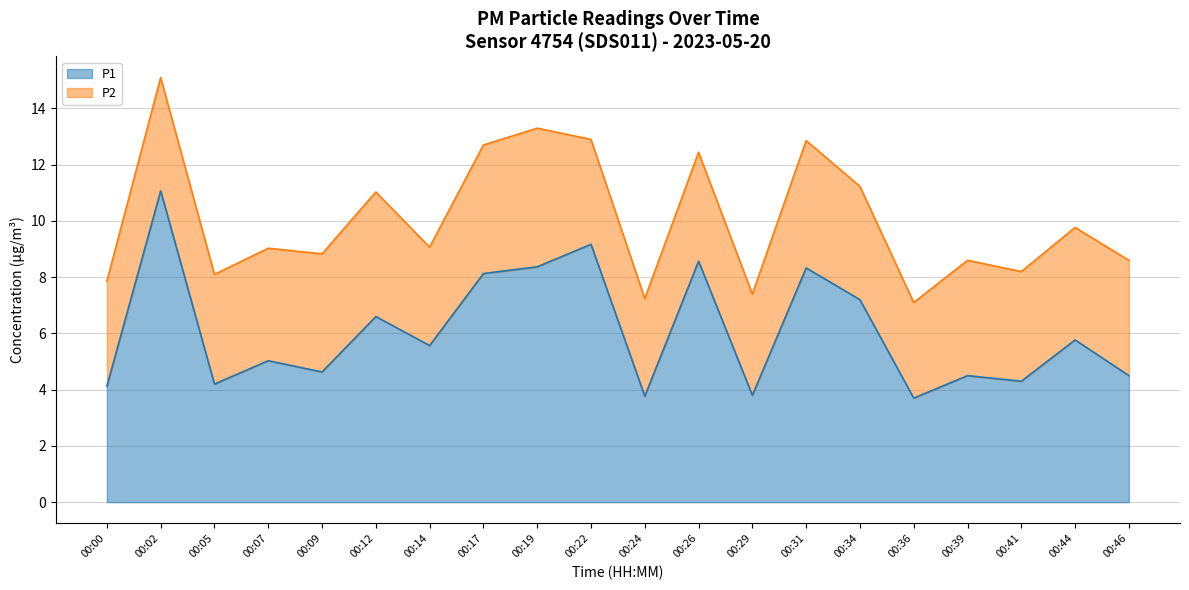

How many data points are less than 5?

9